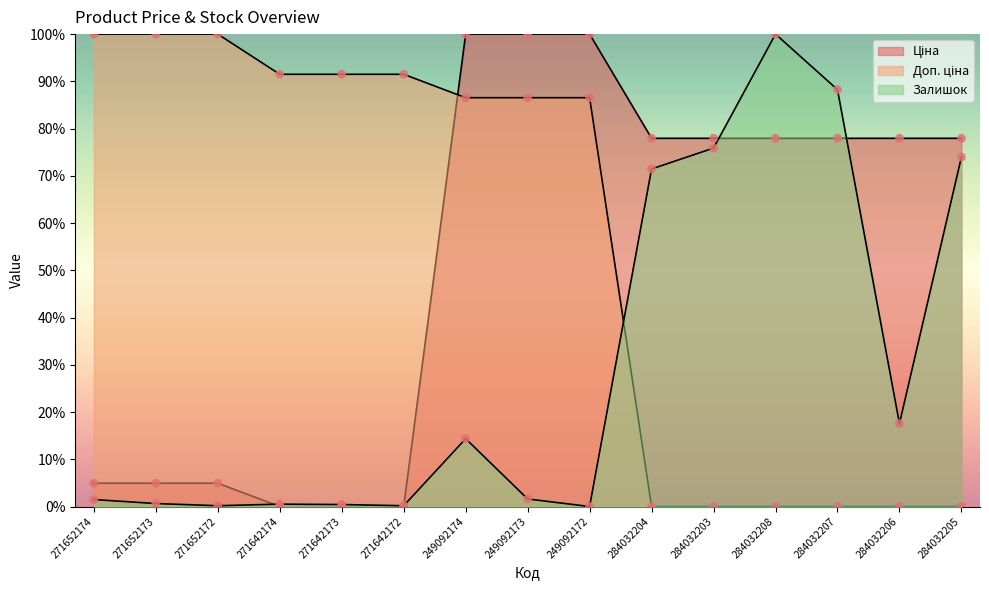

Which series has the largest total across all categories?

Доп. ціна